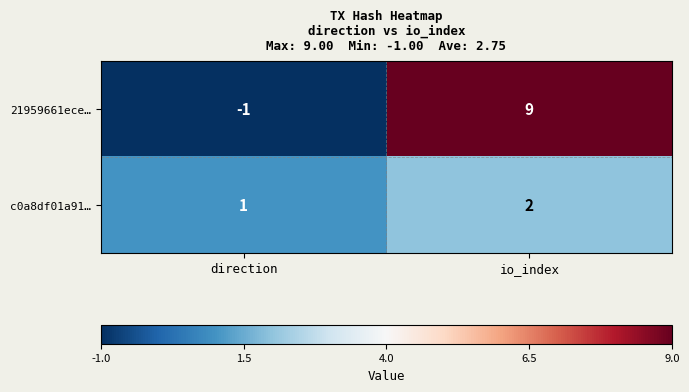

What is the sum of the c0a8df01a91… values at direction and io_index?

3